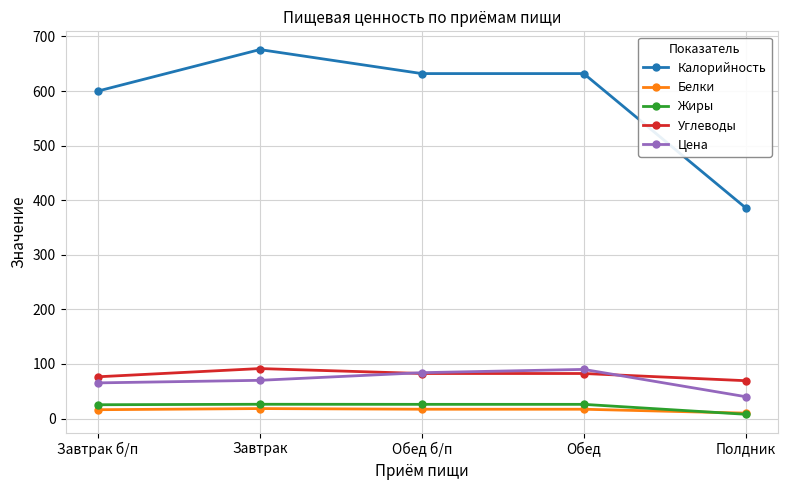

At Завтрак, list the series in order from smallest to largest.

Белки, Жиры, Цена, Углеводы, Калорийность